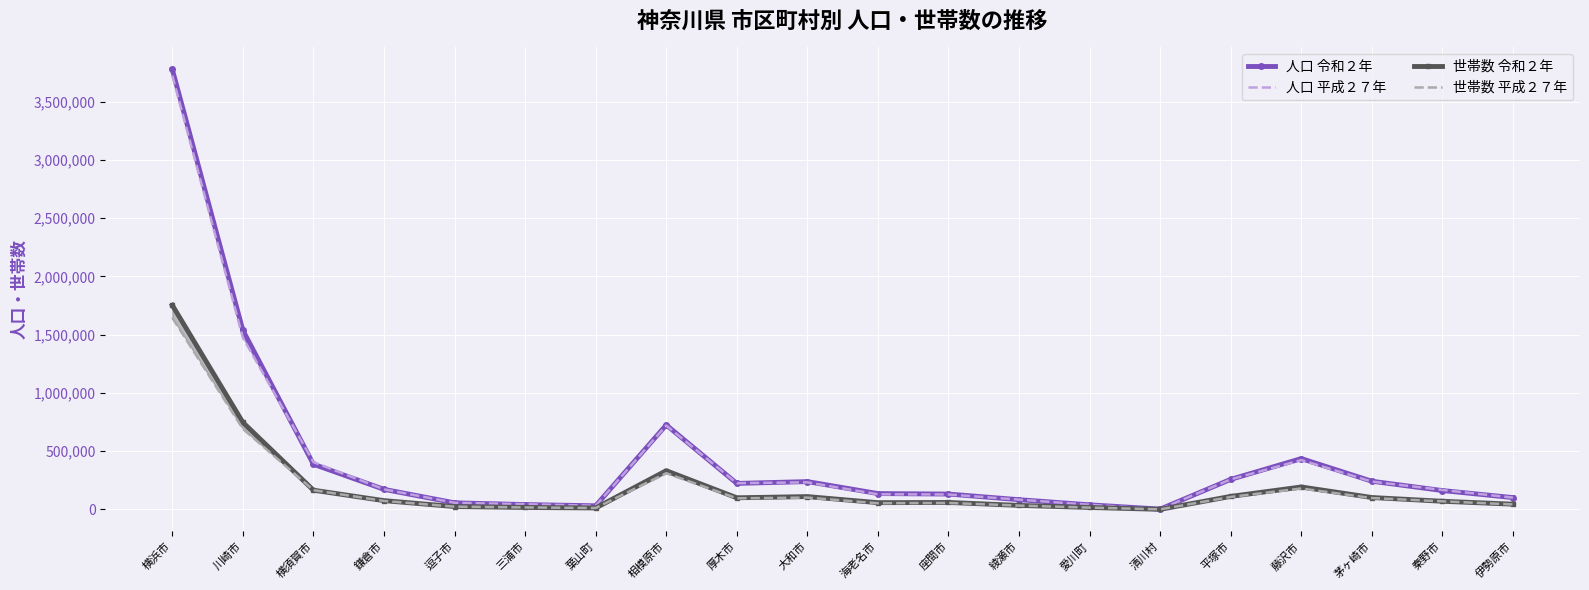

Where is 人口 令和２年 nearest to the value 1890264?

川崎市